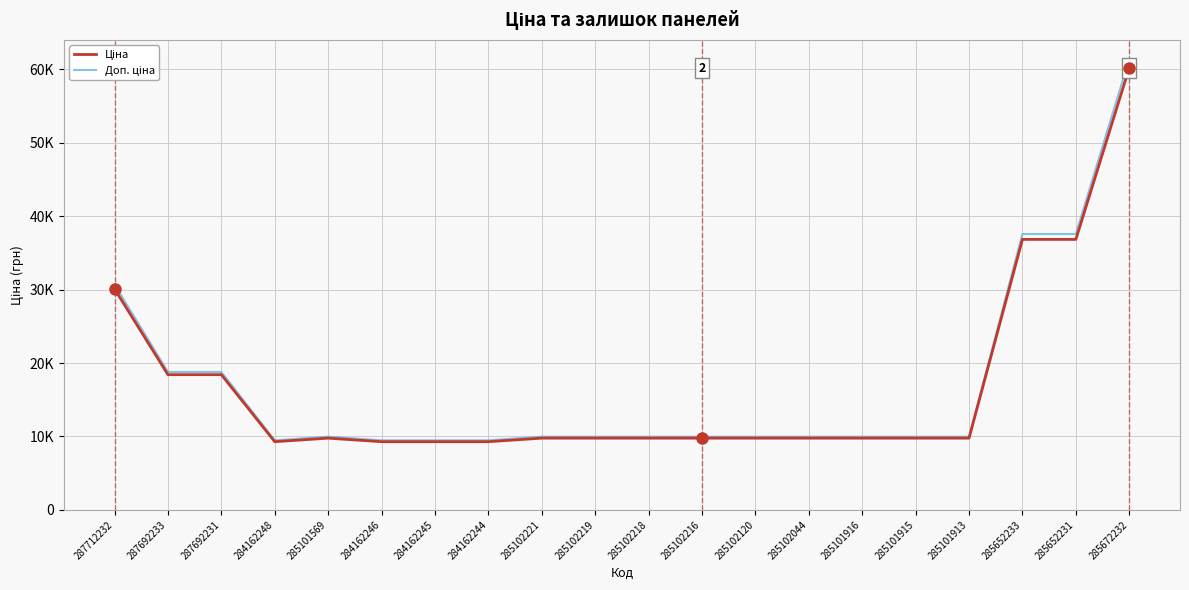

Rank the series by their maximum value, from highest to lowest.

Доп. ціна, Ціна